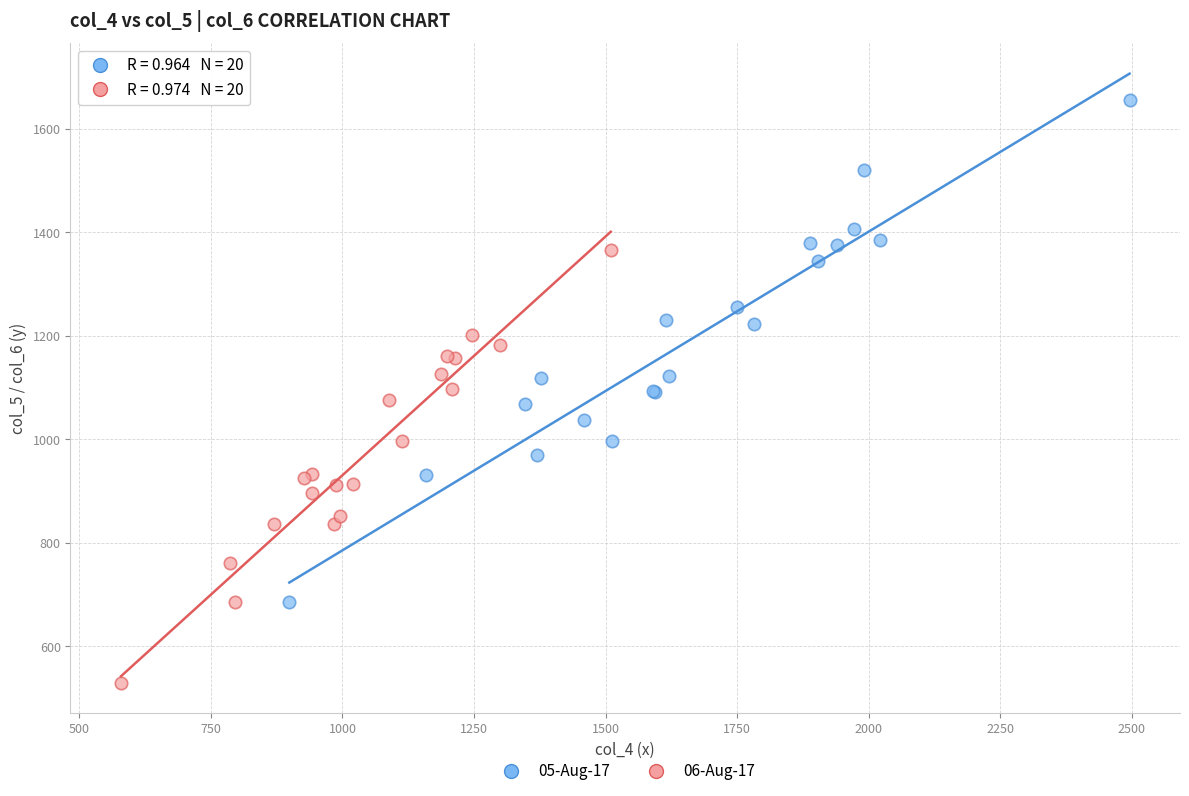

Which series contains the highest Y value?

05-Aug-17